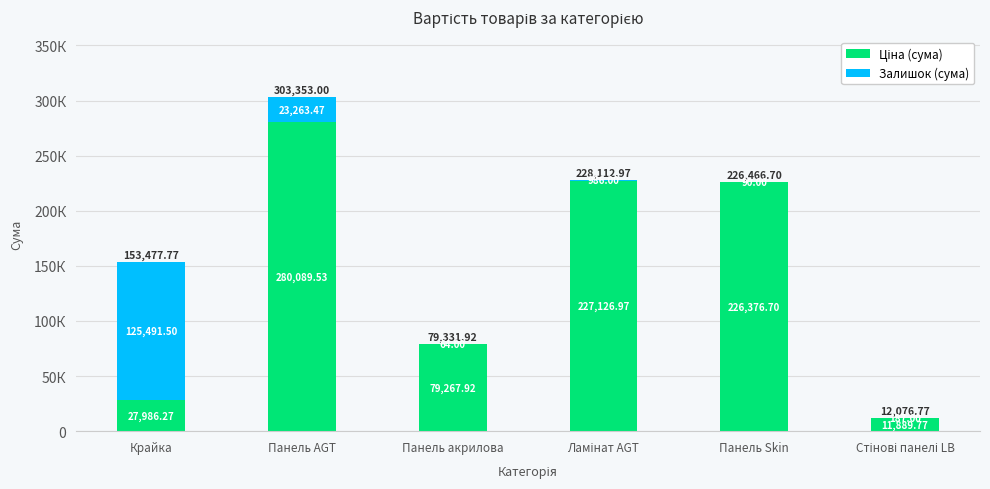

Does the chart contain stacked bars?

Yes